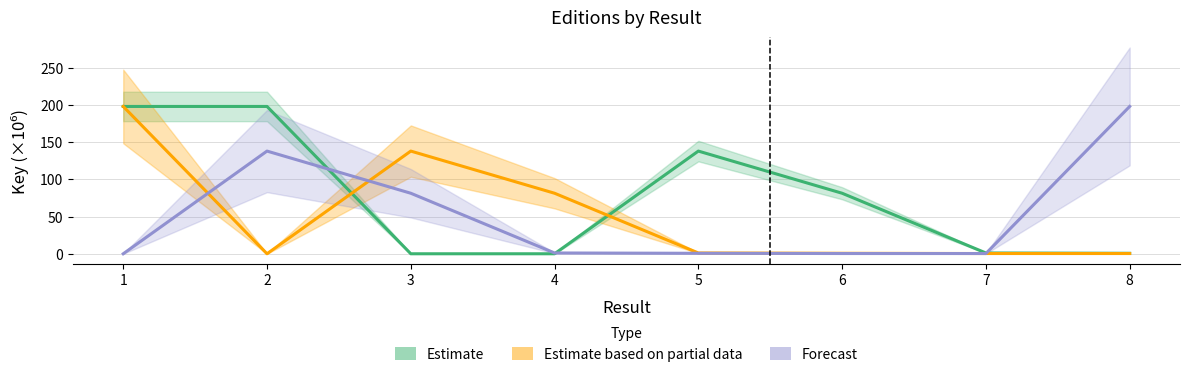

How many data points in Forecast are above 1?

4